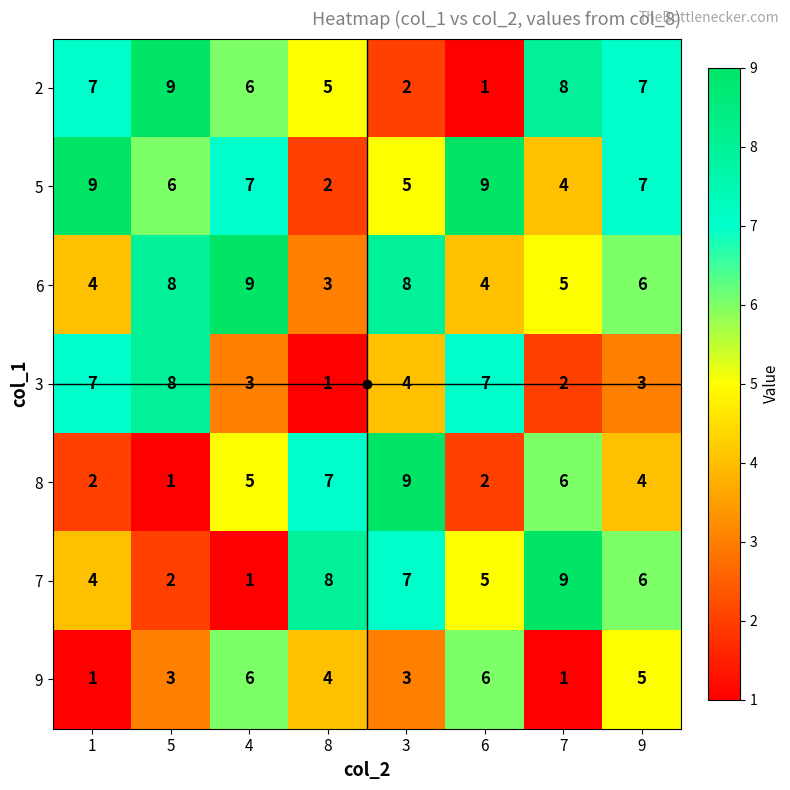

How many data points does each series have?

8